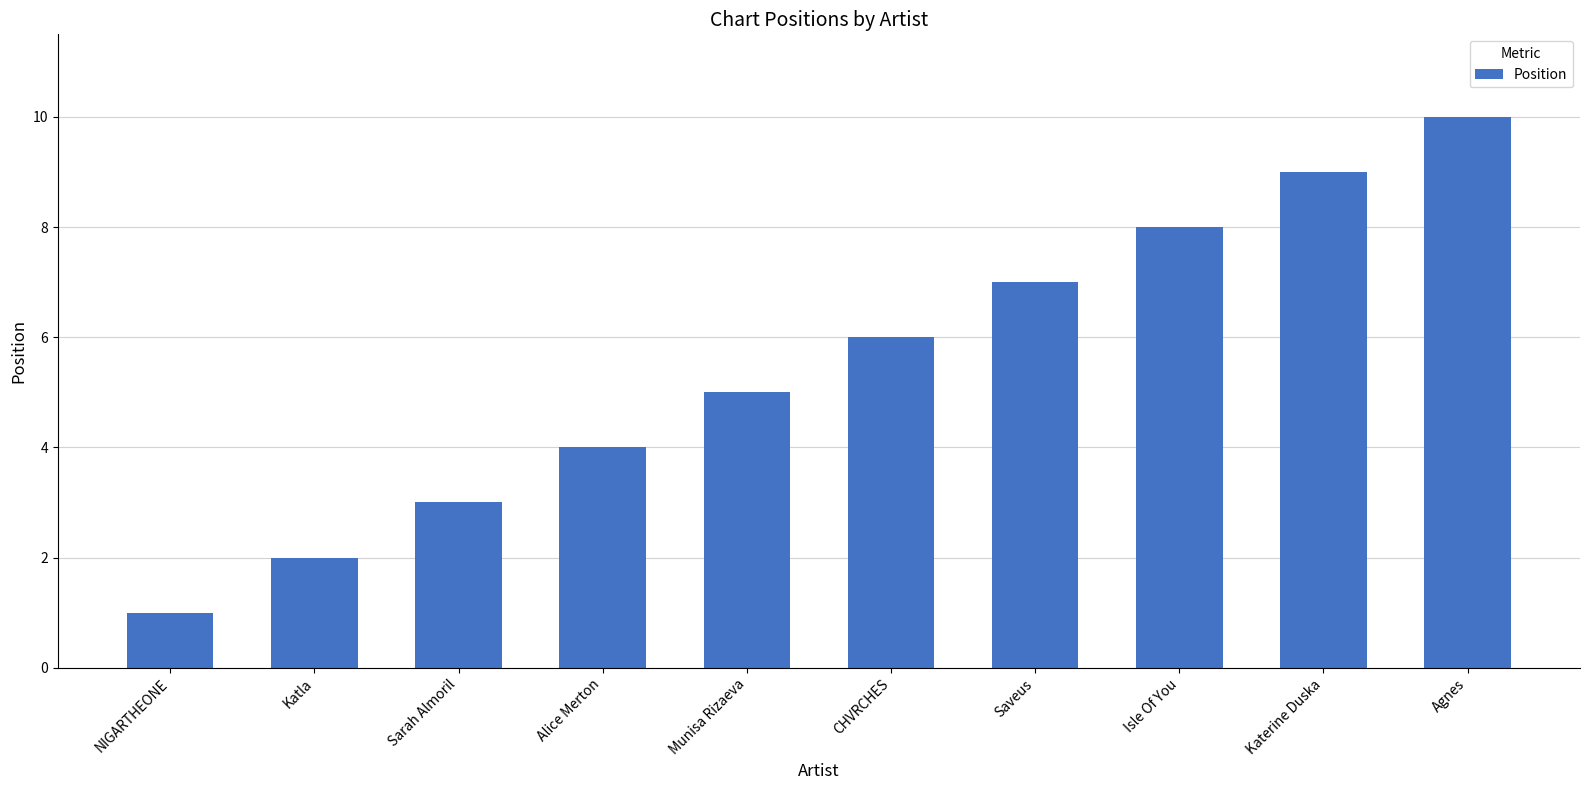

Rank the categories by value from highest to lowest.

Agnes, Katerine Duska, Isle Of You, Saveus, CHVRCHES, Munisa Rizaeva, Alice Merton, Sarah Almoril, Katla, NIGARTHEONE